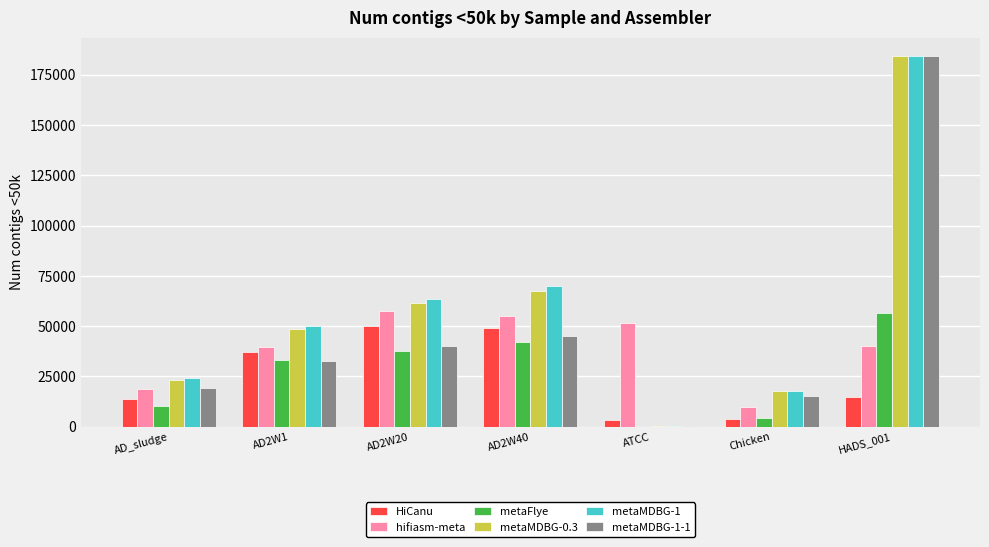

Which category has the highest value in the metaMDBG-1-1 series?

HADS_001